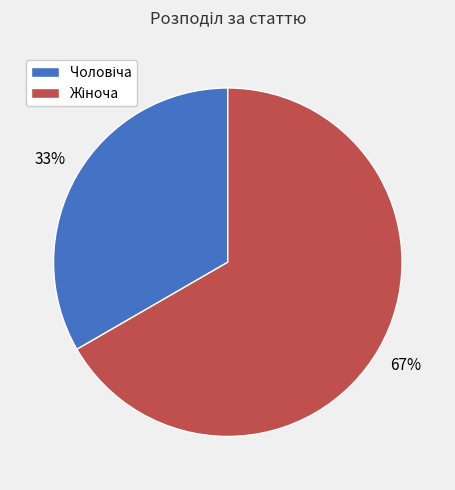

To the nearest percent, what is the average slice percentage?

50%